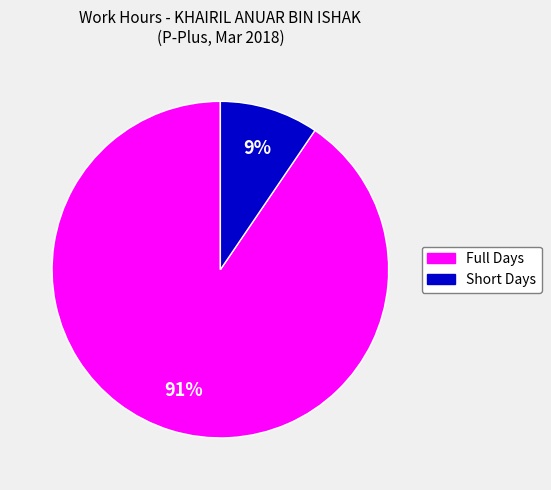

To the nearest percent, what is the average slice percentage?

50%